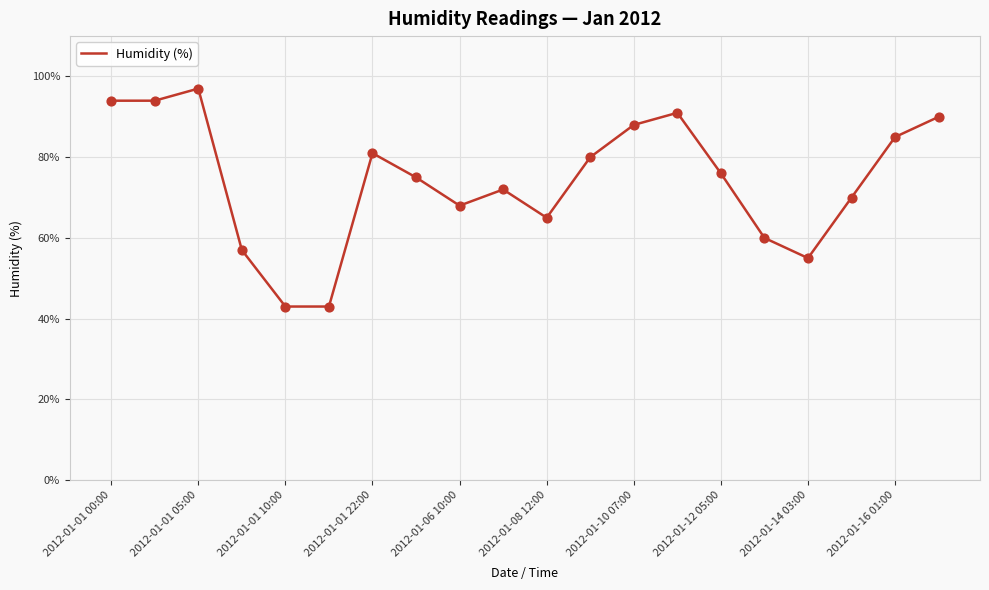

What is the maximum value shown in the chart?

97